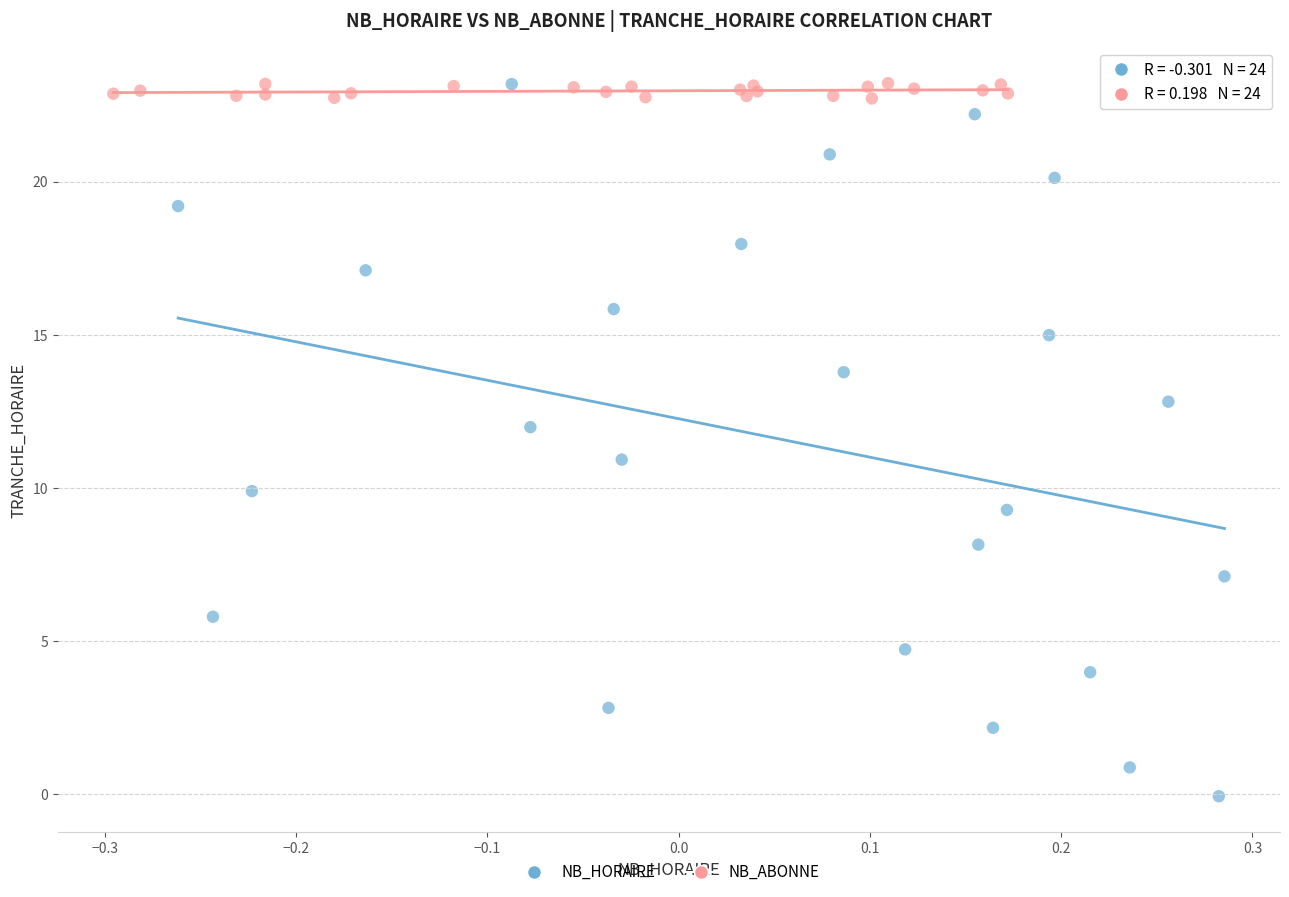

Which series has the largest Y range (max minus min)?

NB_HORAIRE